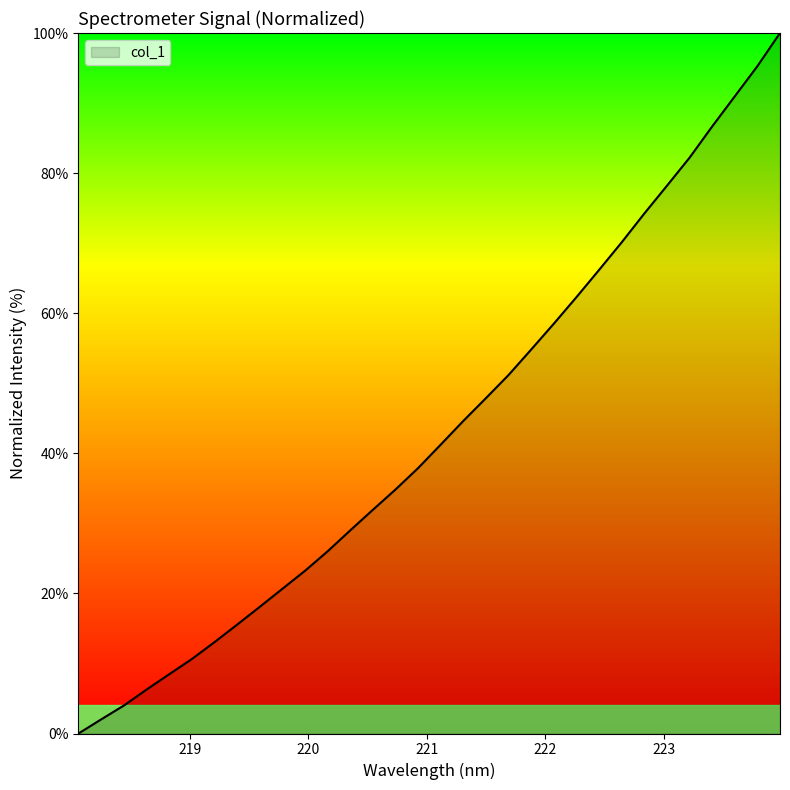

Reading right to left, transcribe all the data shown in this chart.

100.0	95.3	91.0	86.7	82.2	78.2	74.2	70.1	66.2	62.3	58.5	54.8	51.2	47.9	44.6	41.3	37.9	34.8	31.9	29.0	26.0	23.2	20.7	18.1	15.5	13.0	10.6	8.5	6.3	4.0	2.0	0.0